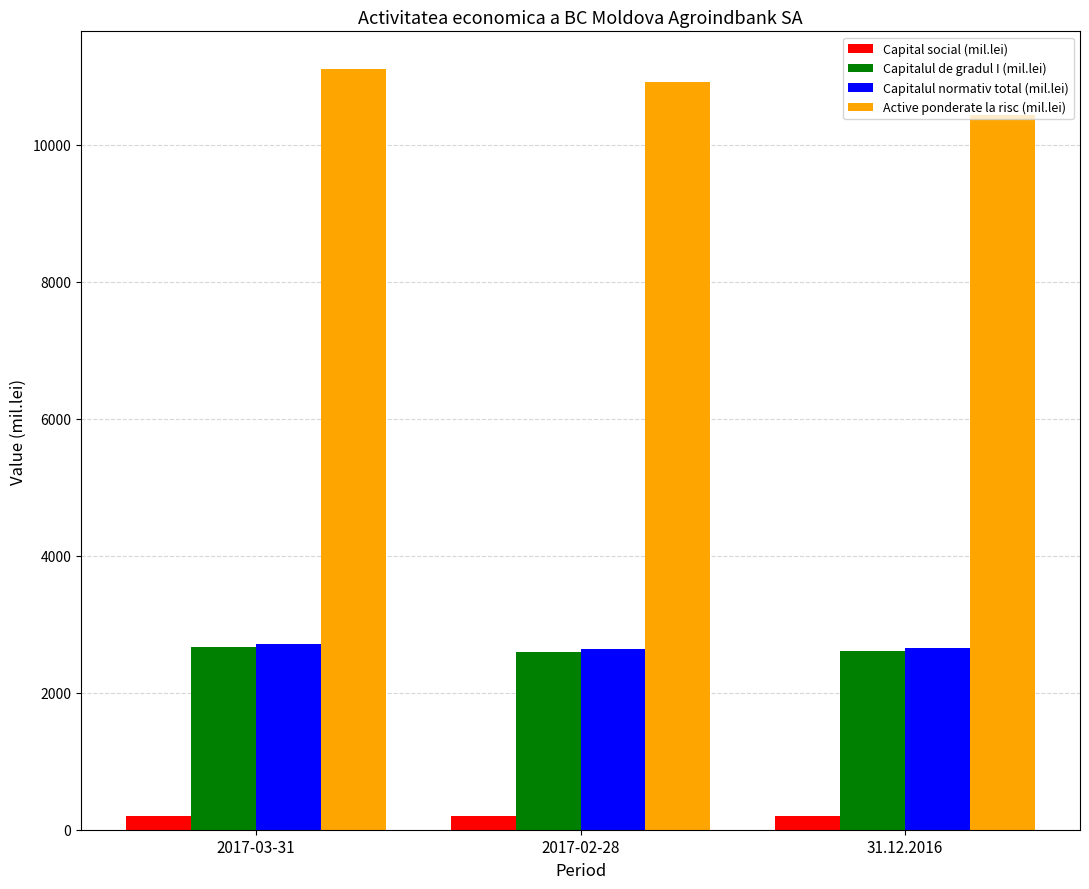

Where does the Capitalul normativ total (mil.lei) series first go above 2656?

2017-03-31